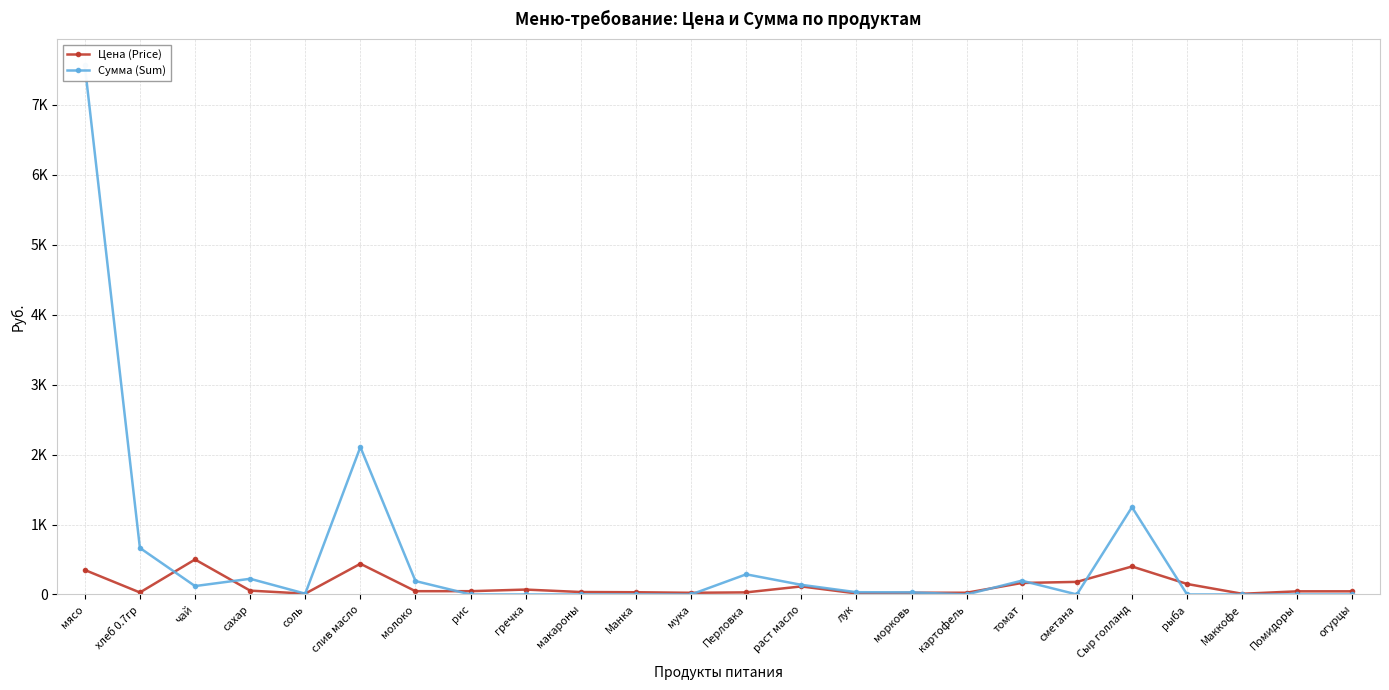

At which category is the sum across all series the highest?

мясо